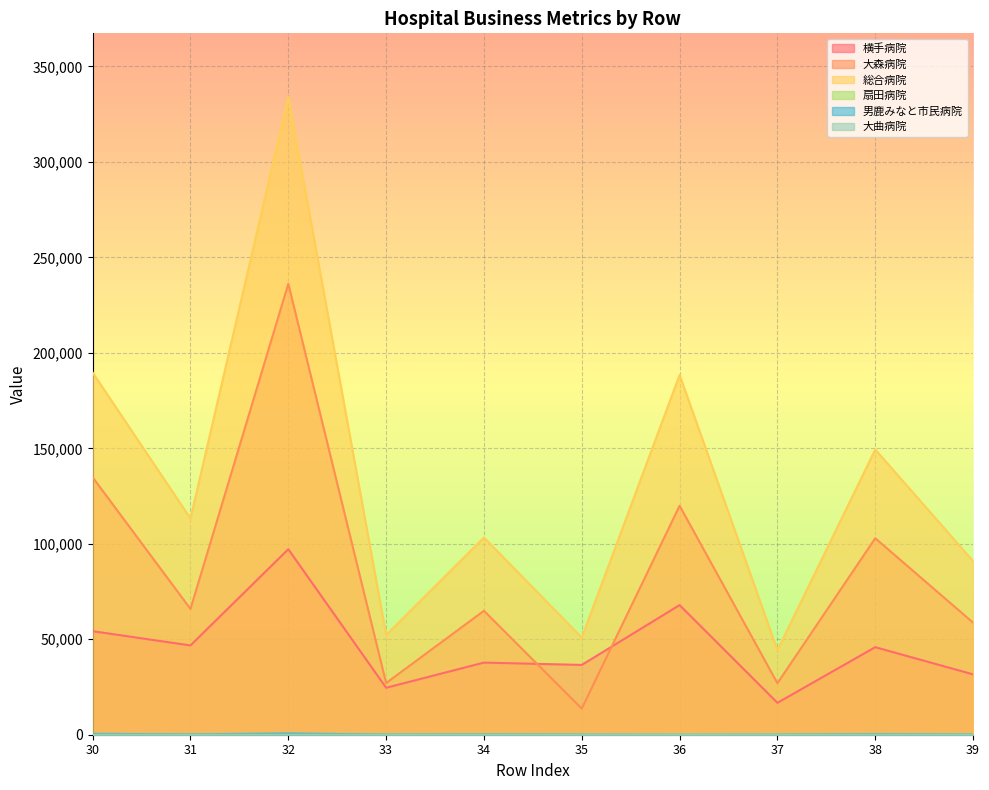

What is the average value of the 大曲病院 series?

19